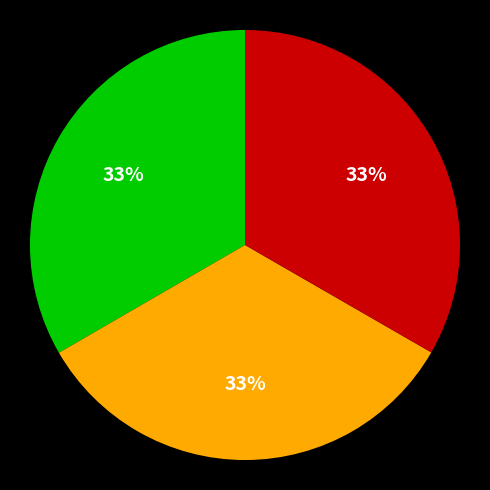

Is there a majority slice in this chart?

No